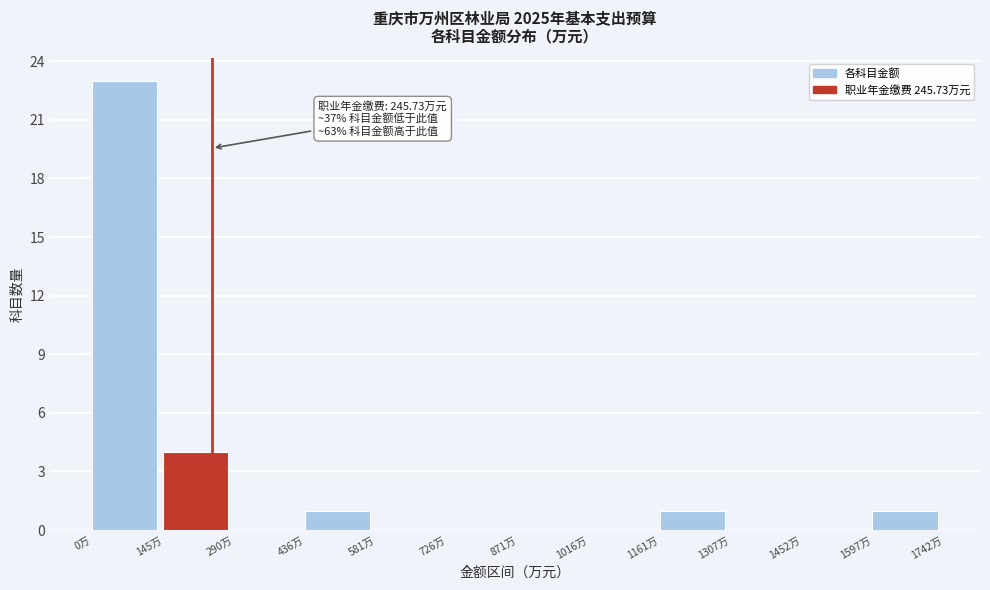

Over which range of the x-axis is the bar tallest?

0 to 140